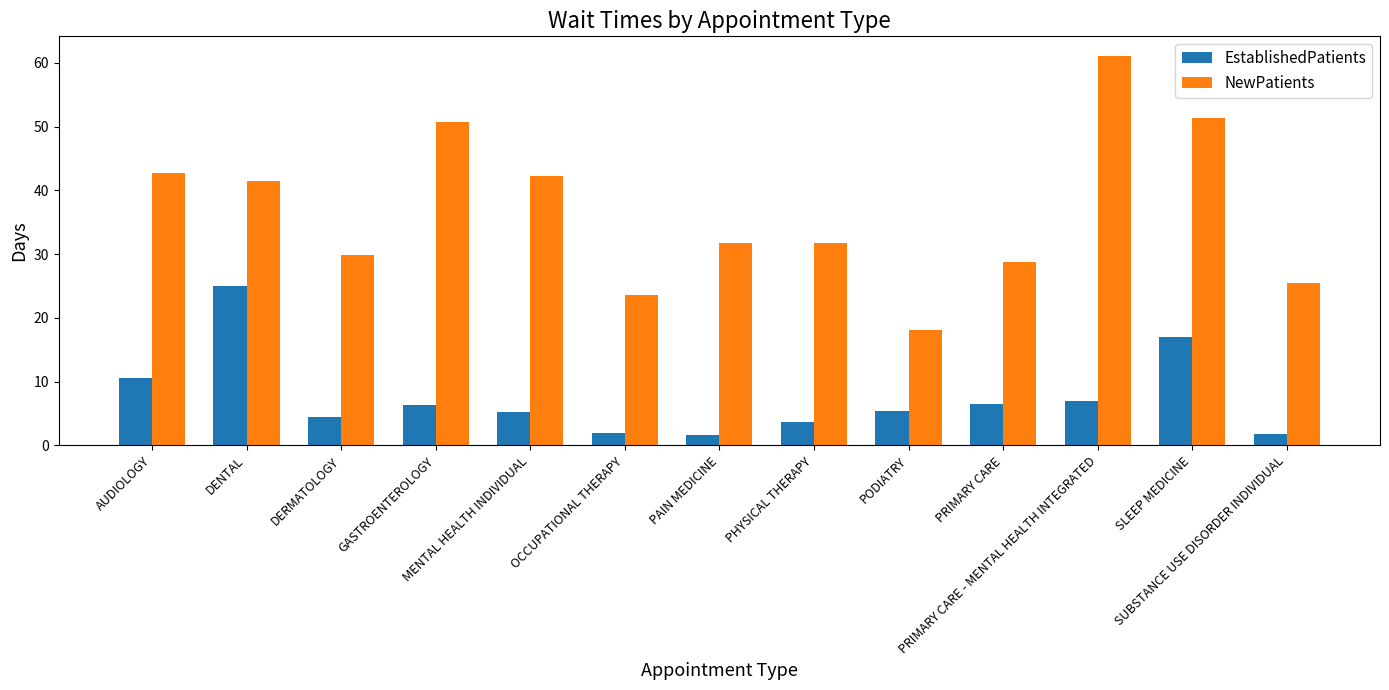

At how many categories does at least one series exceed 50?

3